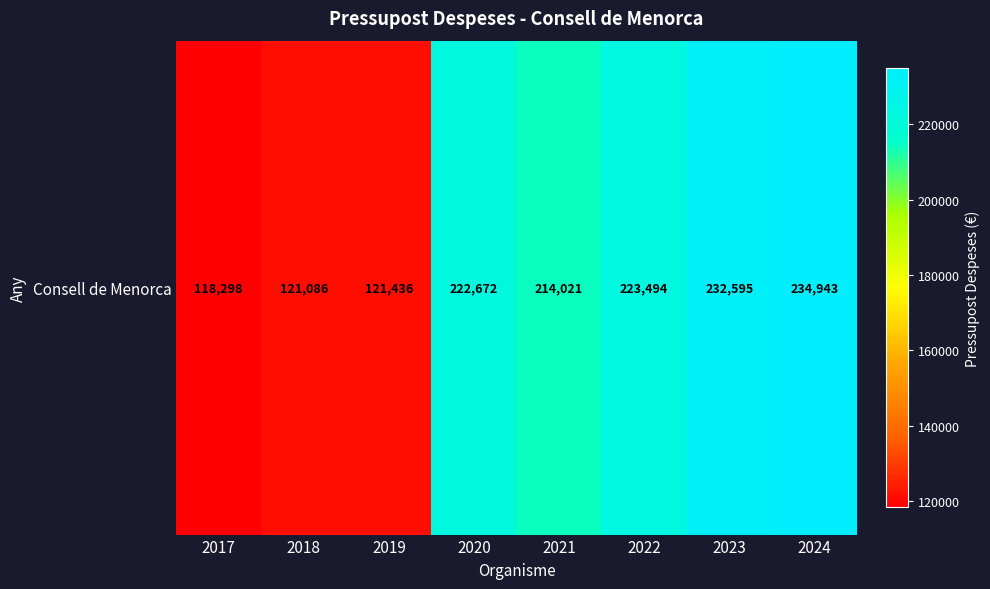

What value does the data have at 2020?

222672.2